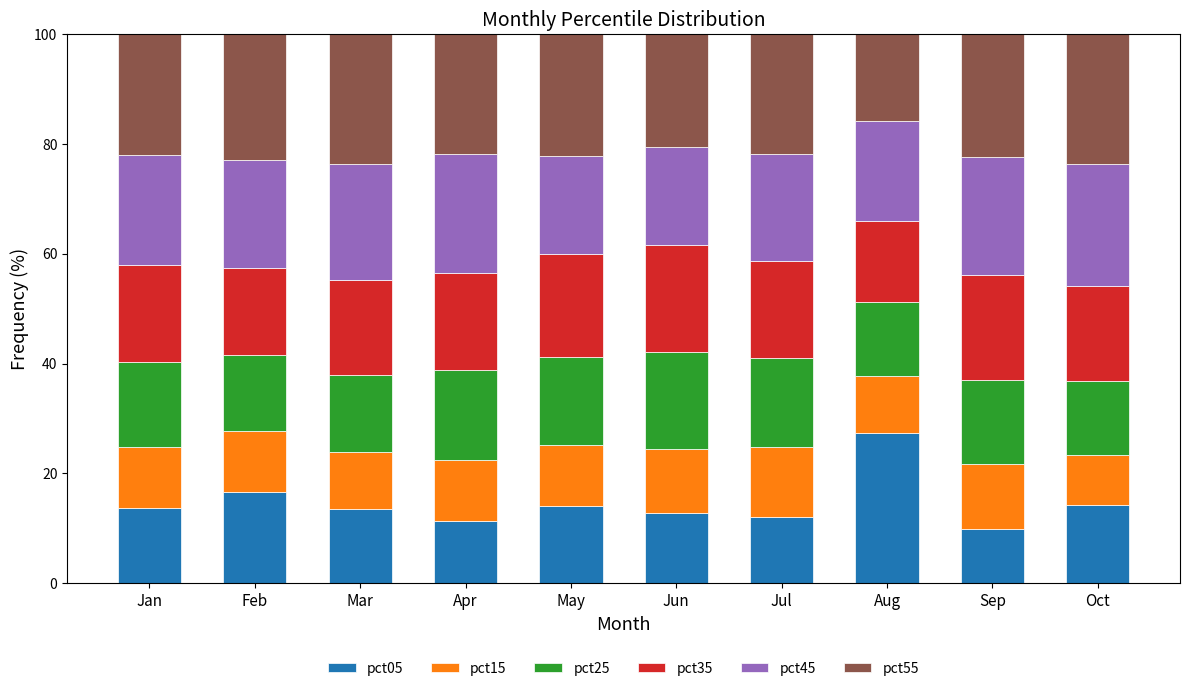

What is the difference between the maximum and minimum values in the pct05 series?

17.5